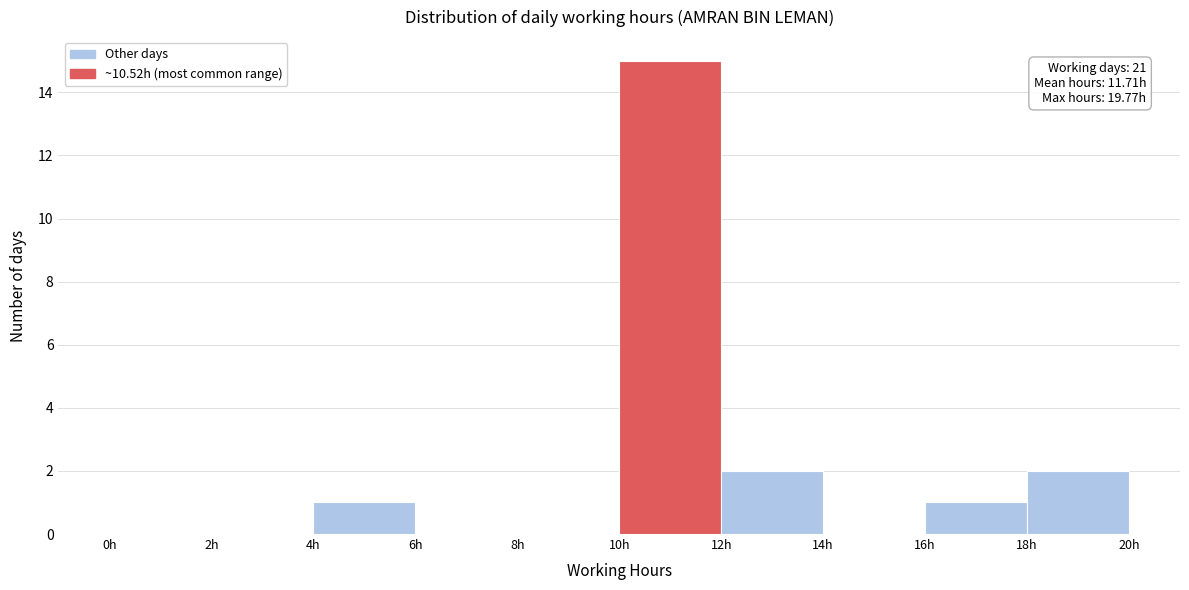

Over which range of the x-axis is the bar tallest?

10 to 12